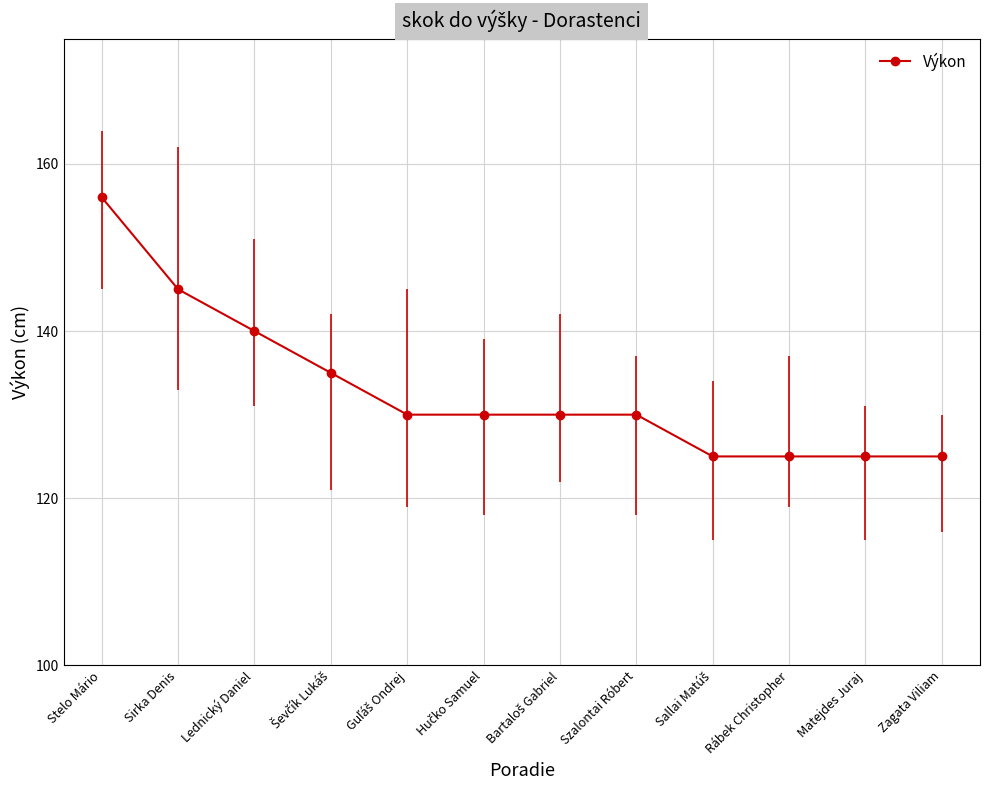

What position from the left is Sirka Denis?

2